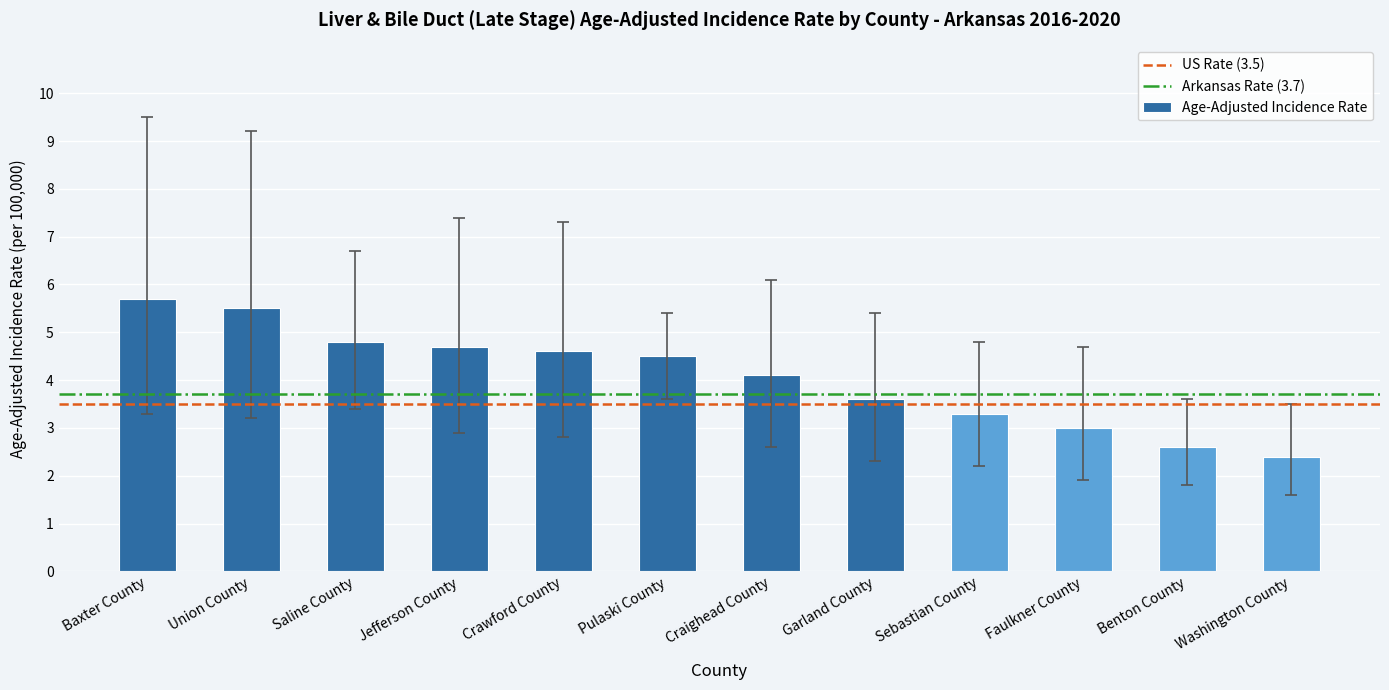

How many distinct data groups are displayed?

1